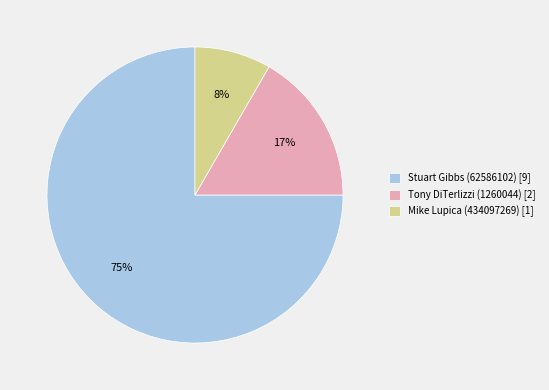

The Mike Lupica (434097269) slice represents 19% of the pie. True or false?

False